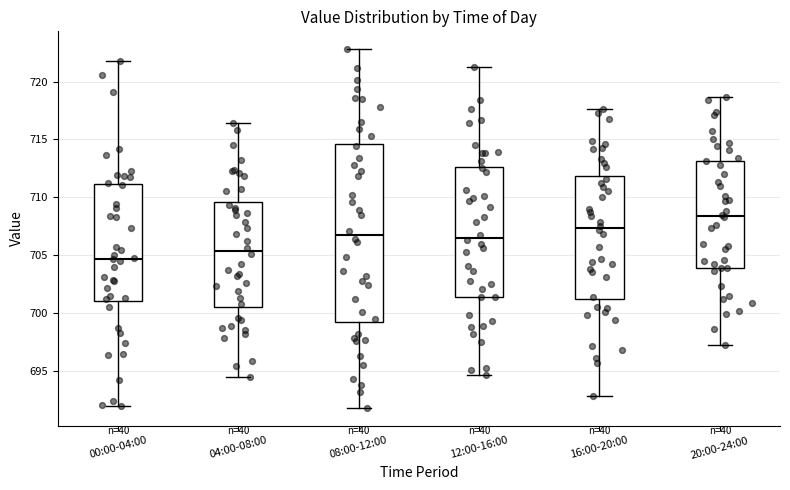

Reading left to right, read every box against the y-axis: the position of its median line, the range the box covers, and the ends of its whiskers. The values are not printed on the chart, so give them approximately, as read against the axis.

00:00-04:00: median 704.5, box 701.0 to 711.0, whiskers 692.0 to 722.0
04:00-08:00: median 705.5, box 700.5 to 709.5, whiskers 694.5 to 716.5
08:00-12:00: median 707.0, box 699.0 to 714.5, whiskers 692.0 to 723.0
12:00-16:00: median 706.5, box 701.5 to 712.5, whiskers 694.5 to 721.5
16:00-20:00: median 707.5, box 701.0 to 712.0, whiskers 693.0 to 717.5
20:00-24:00: median 708.5, box 704.0 to 713.0, whiskers 697.0 to 718.5